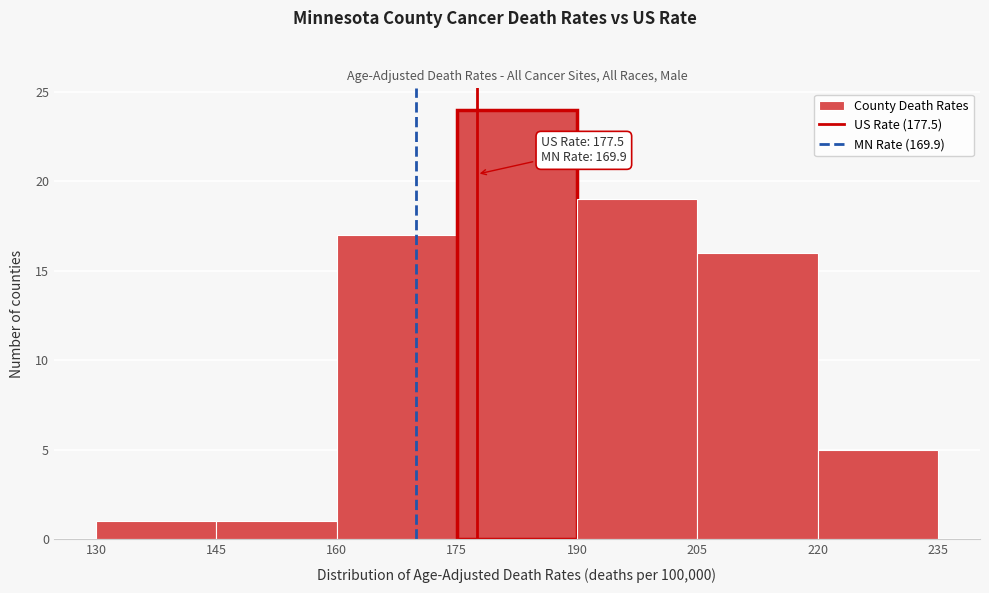

Over which range of the x-axis is the bar tallest?

175 to 190